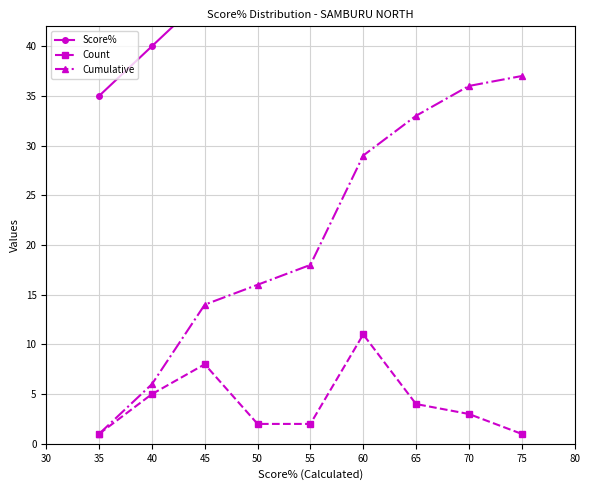

How many interior local peaks does the Count series have?

2